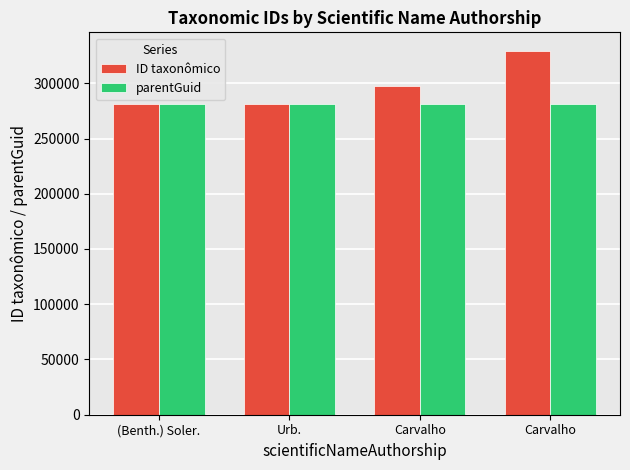

At how many categories does at least one series exceed 292682?

2